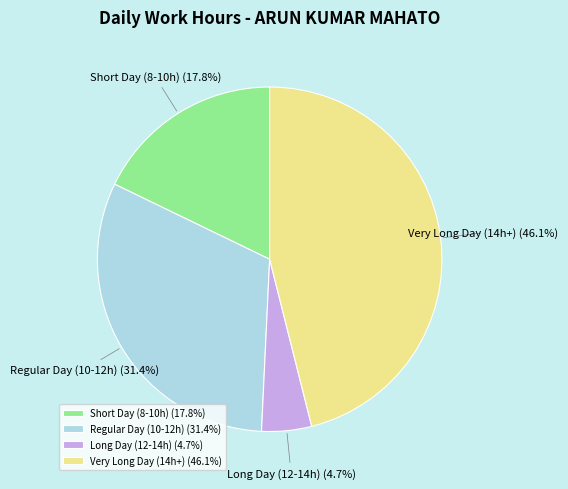

What is the ratio of the value at Very Long Day (14h+) to the value at Long Day (12-14h)?

9.8